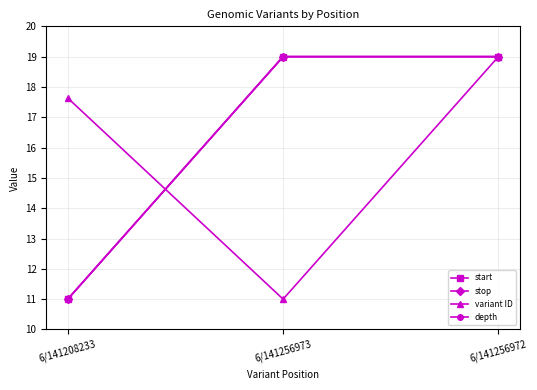

What are all the series names shown in the legend?

start, stop, variant ID, depth